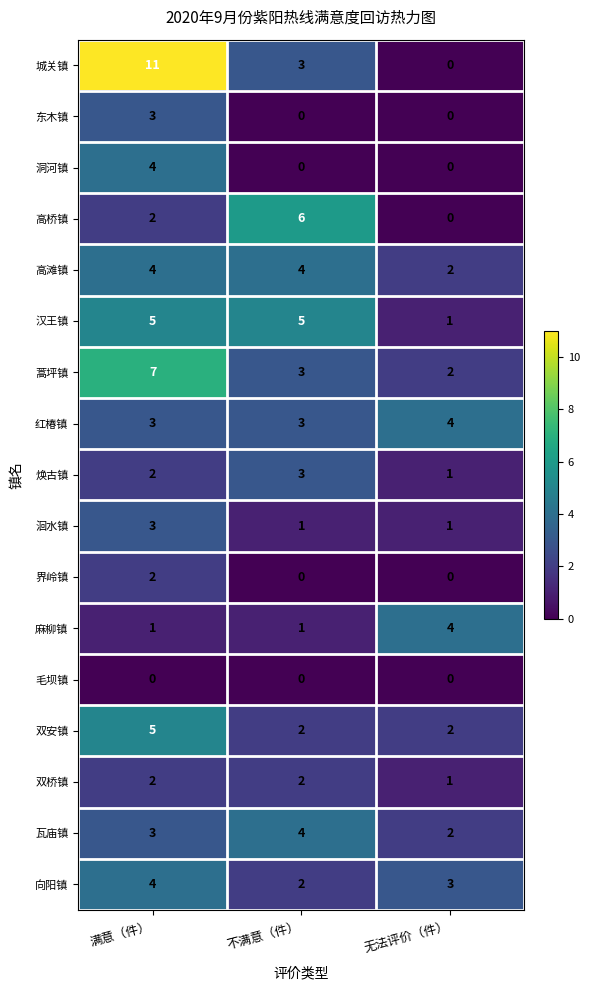

At which category does the chart reach its peak across all series?

满意（件）